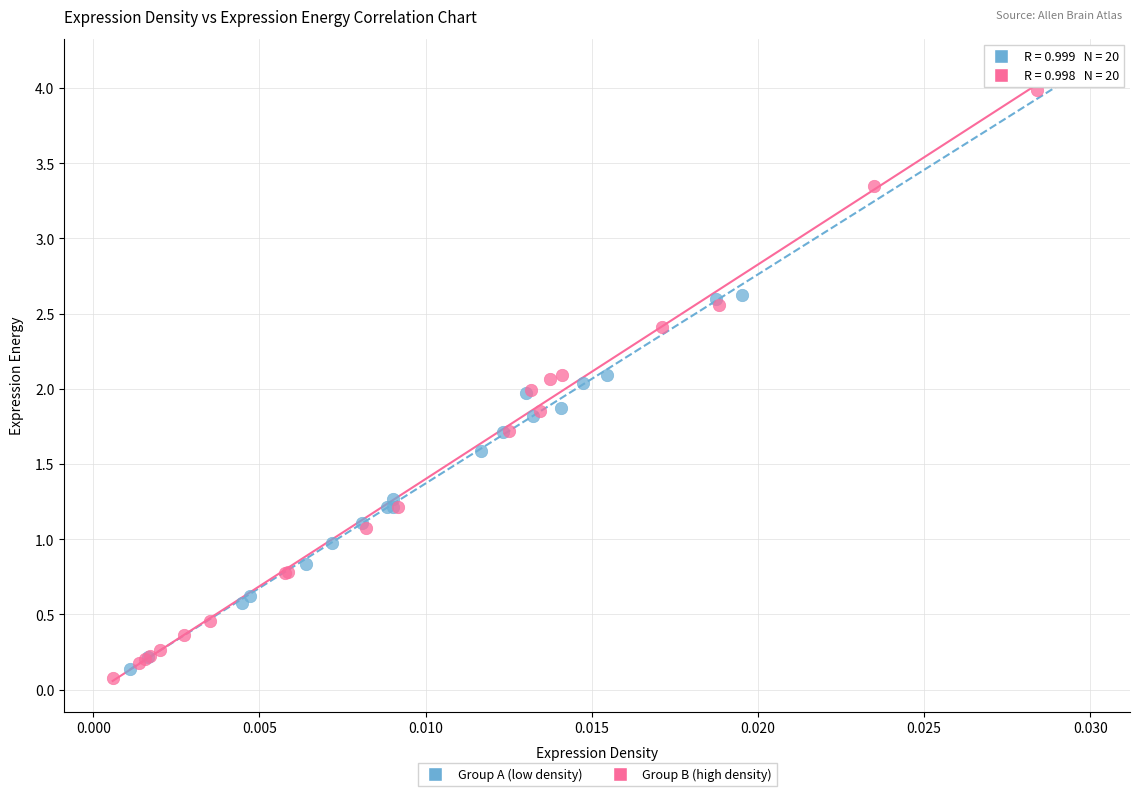

Which series reaches the minimum Y coordinate?

Group B (high density)